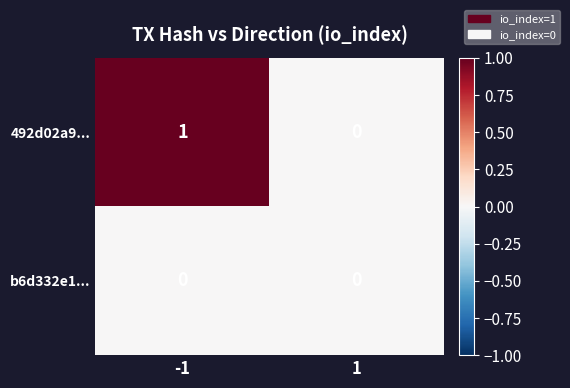

Is the value of 492d02a9... at -1 greater than the value of b6d332e1... at -1?

Yes